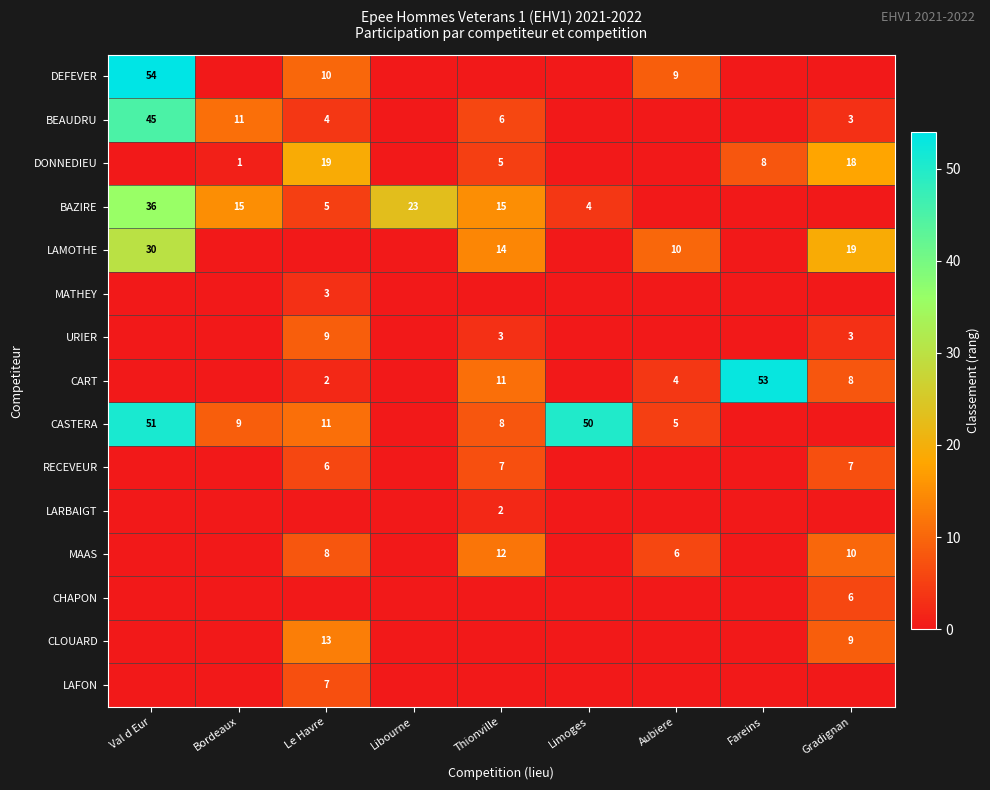

What is the sum of the URIER values at Gradignan and Thionville?

6